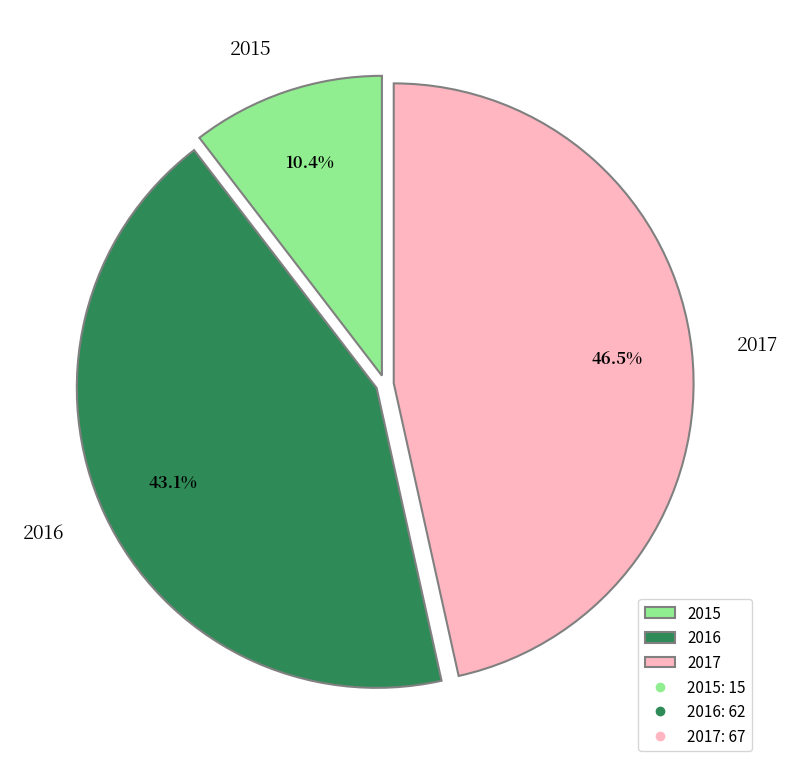

Which category has the smallest portion of the pie?

2015